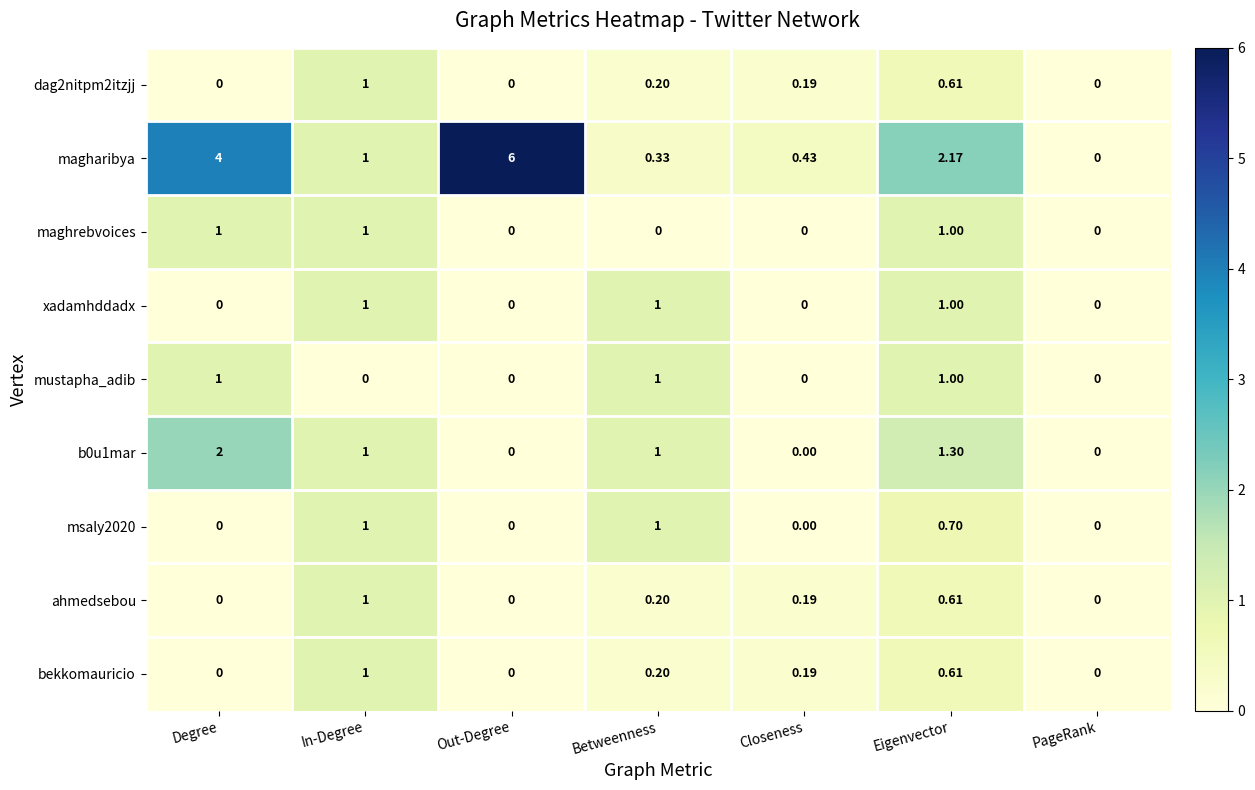

At which category is the sum across all series the highest?

Eigenvector